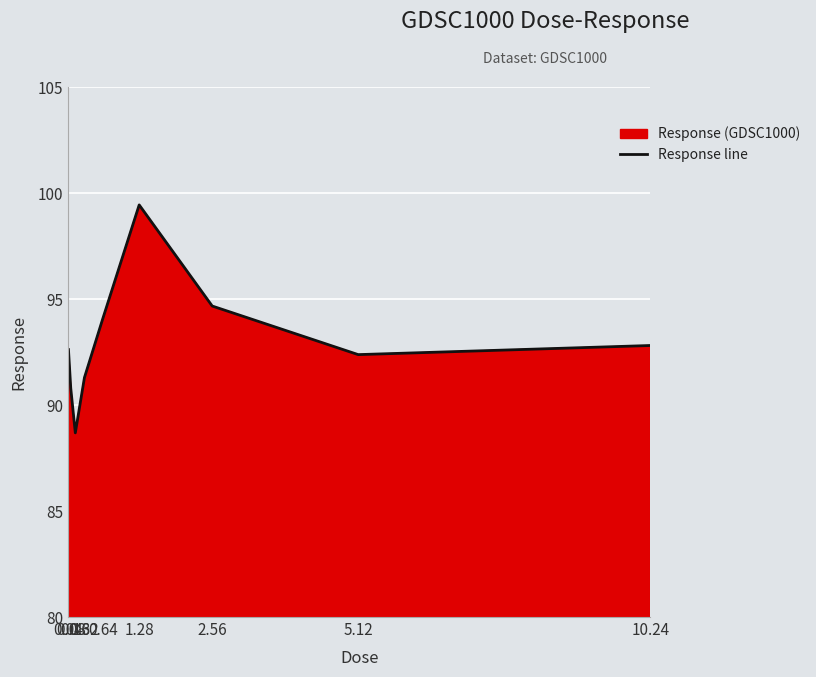

What is the difference between the maximum and second lowest values?

8.7